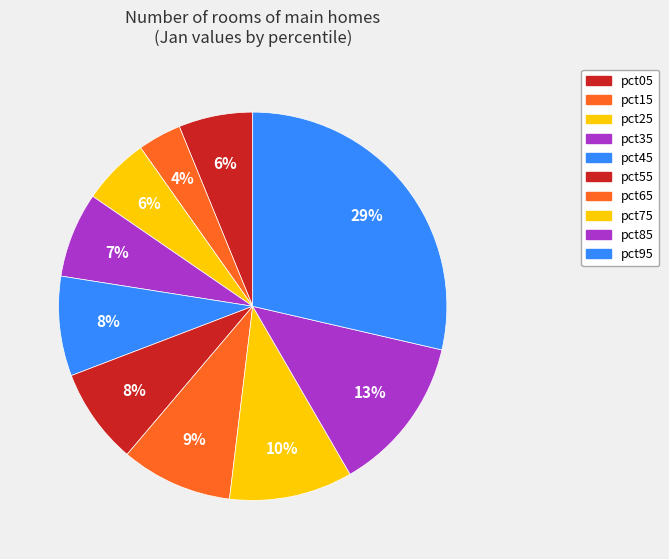

What percentage is the pct05 slice, to the nearest percent?

6%